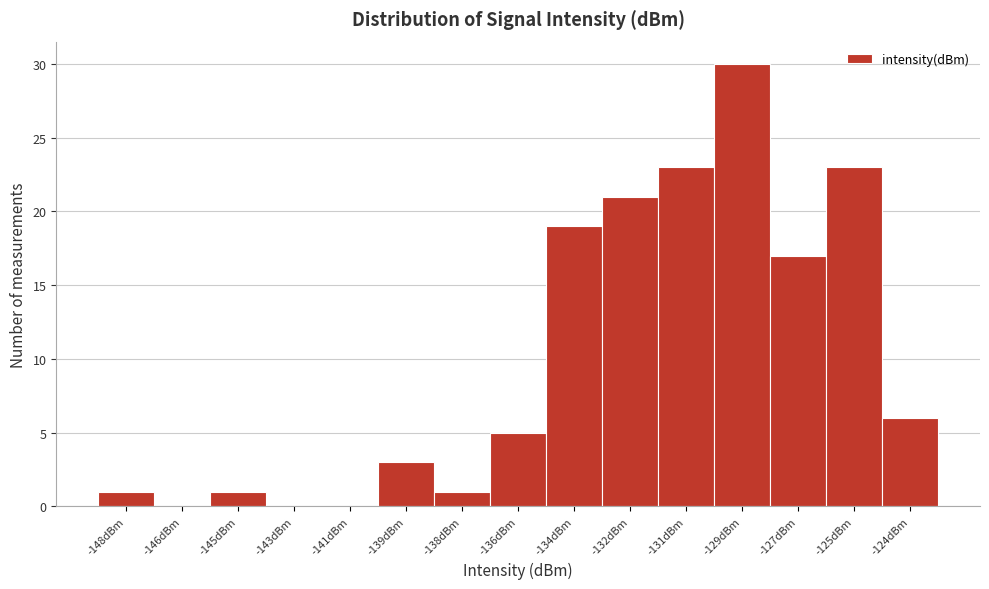

Reading left to right, list all the values displayed in this chart.

-148dBm=1	-146dBm=0	-145dBm=1	-143dBm=0	-141dBm=0	-139dBm=3	-138dBm=1	-136dBm=5	-134dBm=19	-132dBm=21	-131dBm=23	-129dBm=30	-127dBm=17	-125dBm=23	-124dBm=6